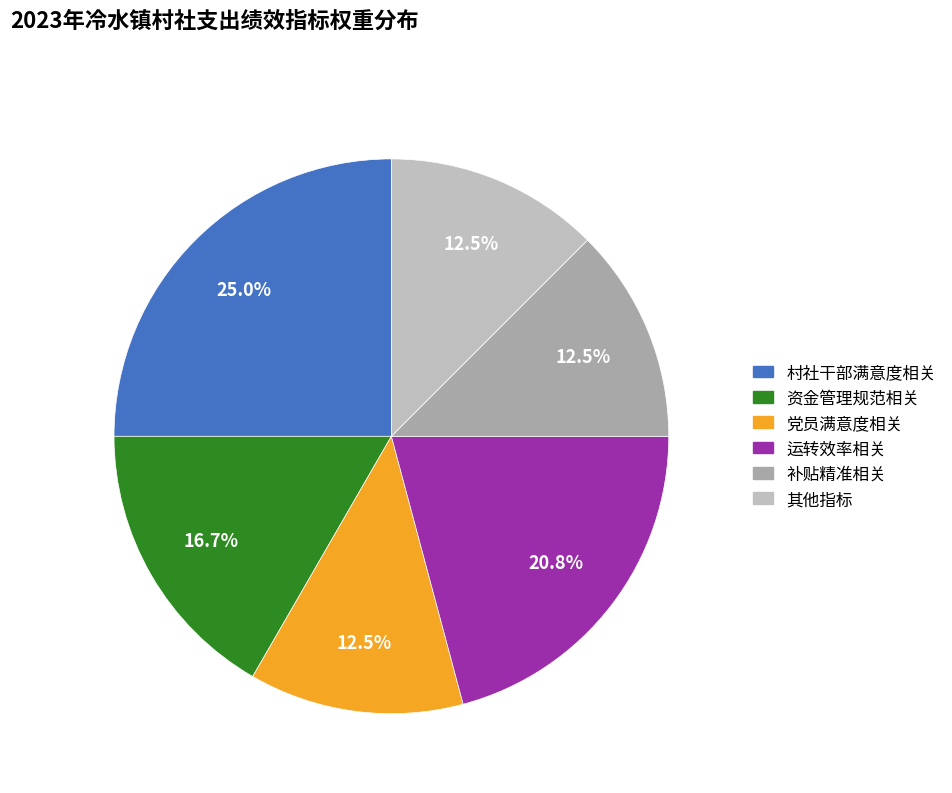

Does 补贴精准相关 represent more than half of the total?

No